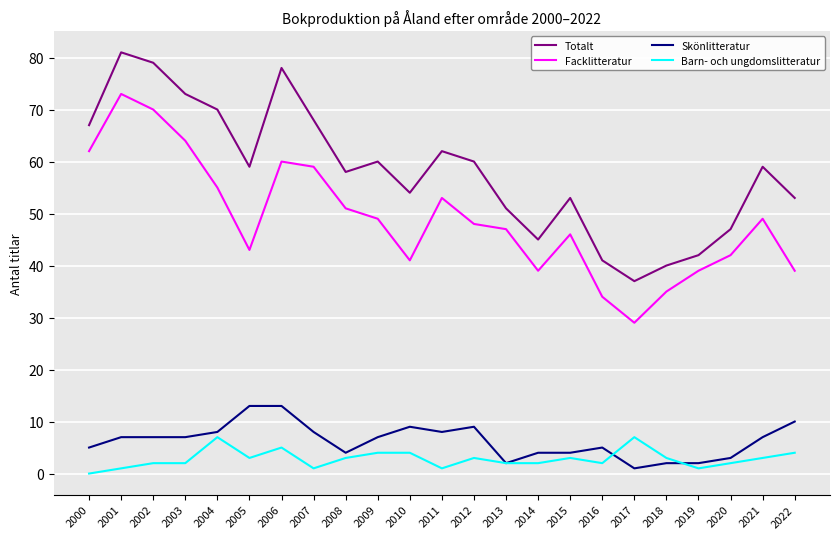

What is the highest value of the Facklitteratur series?

73